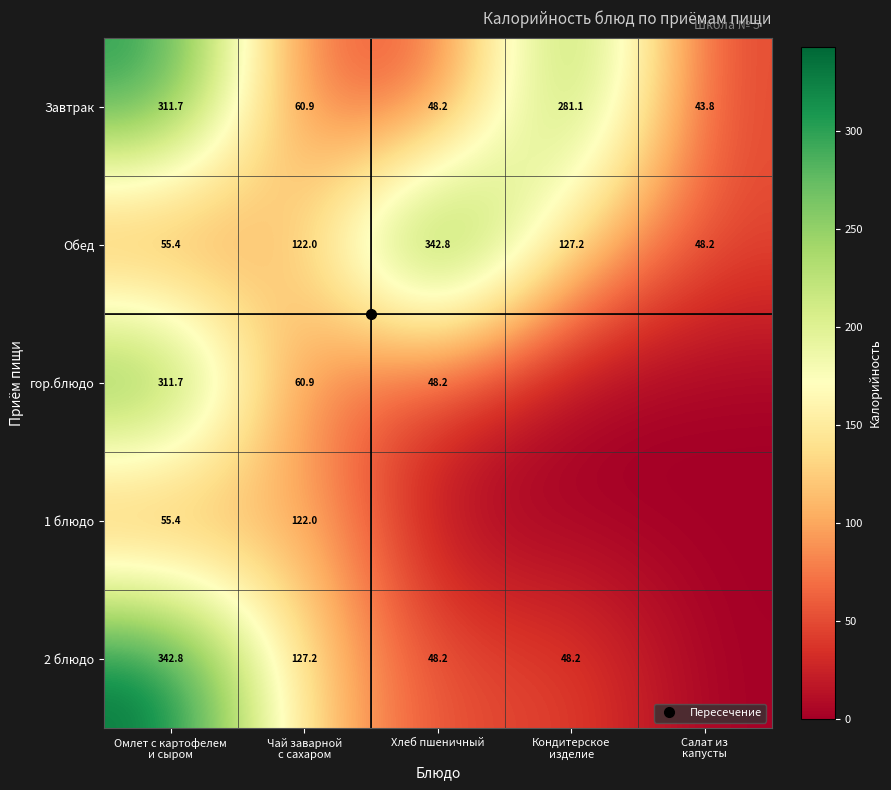

Which series has the largest range (max minus min)?

2 блюдо